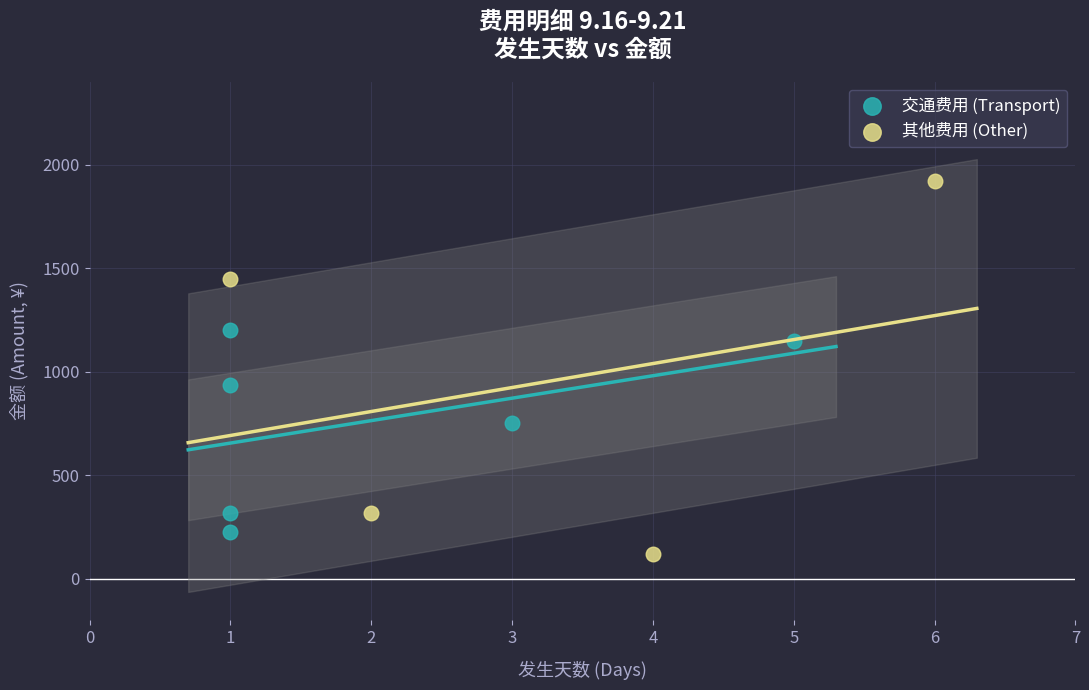

Which series contains the lowest Y value?

其他费用 (Other)